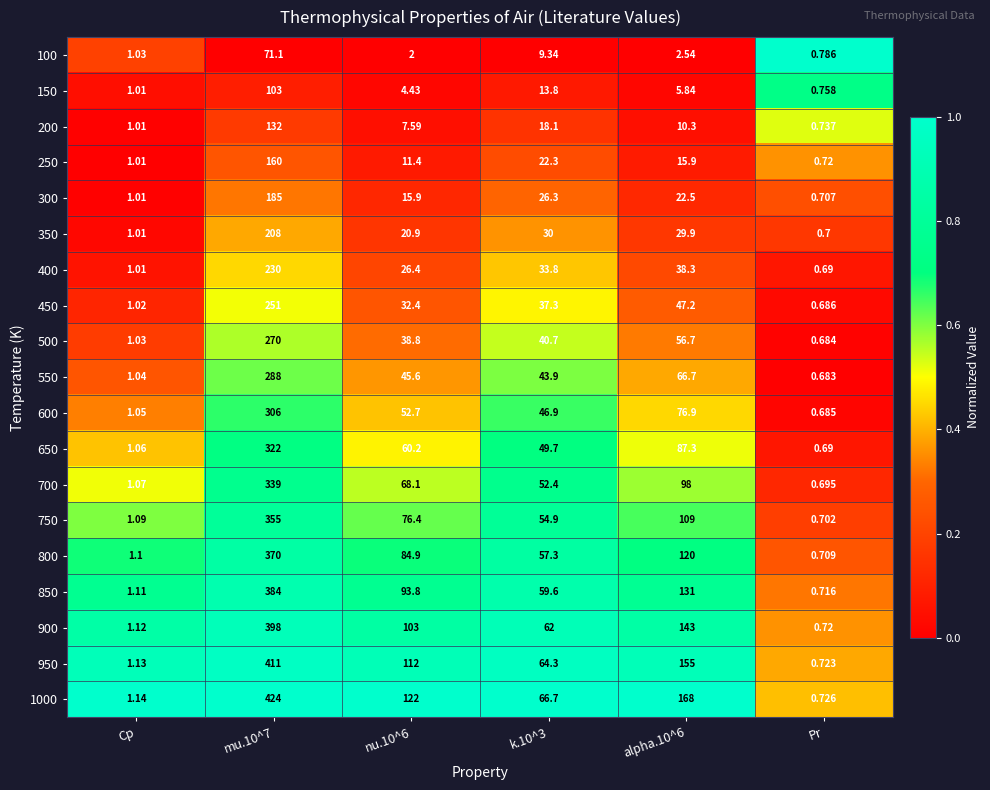

List the series in order of their peak value, highest first.

1000, 950, 900, 850, 800, 750, 700, 650, 600, 550, 500, 450, 400, 350, 300, 250, 200, 150, 100